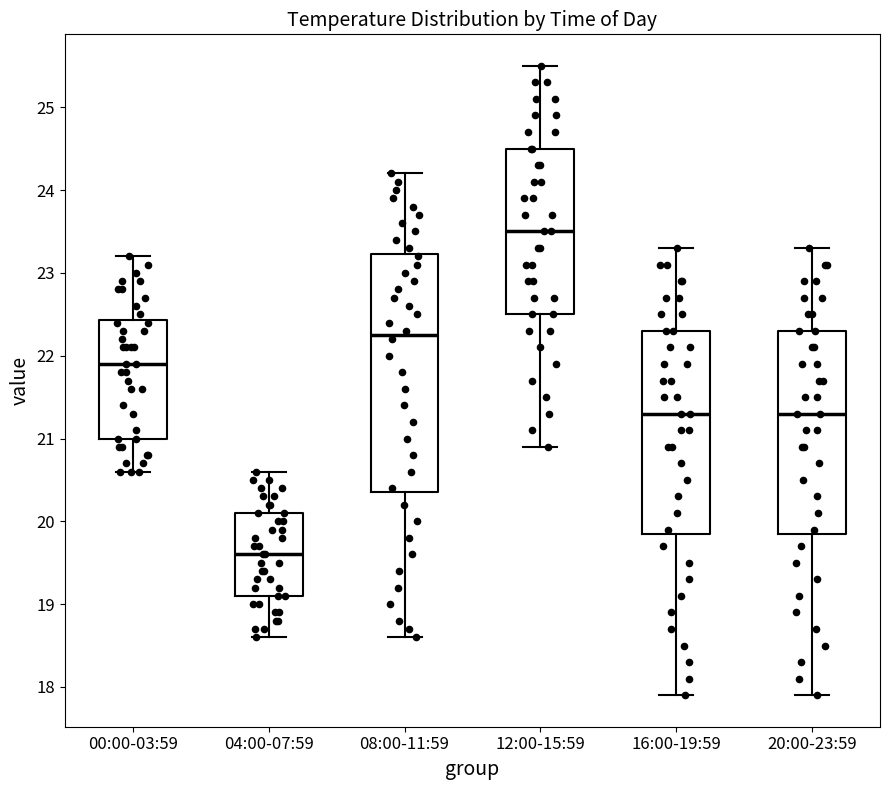

Where does the lower whisker of the box for 20:00-23:59 end on the y-axis? The values are not printed on the chart, so give them approximately, as read against the axis.

17.9